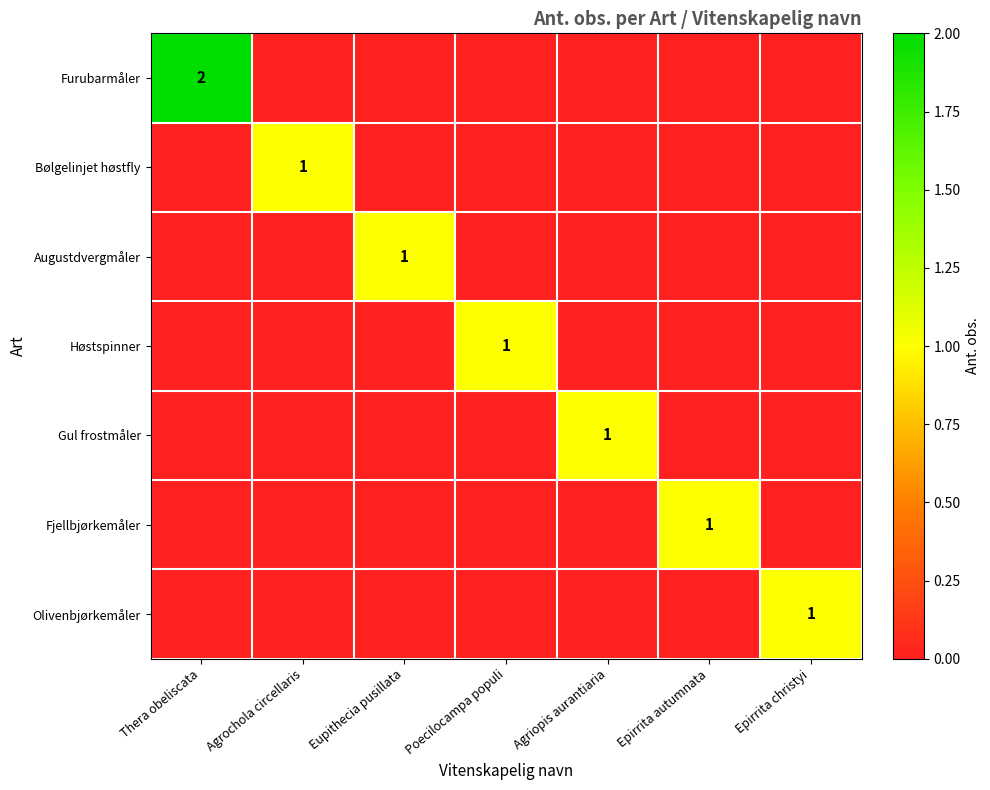

Which category has the lowest value in the Fjellbjørkemåler series?

Thera obeliscata